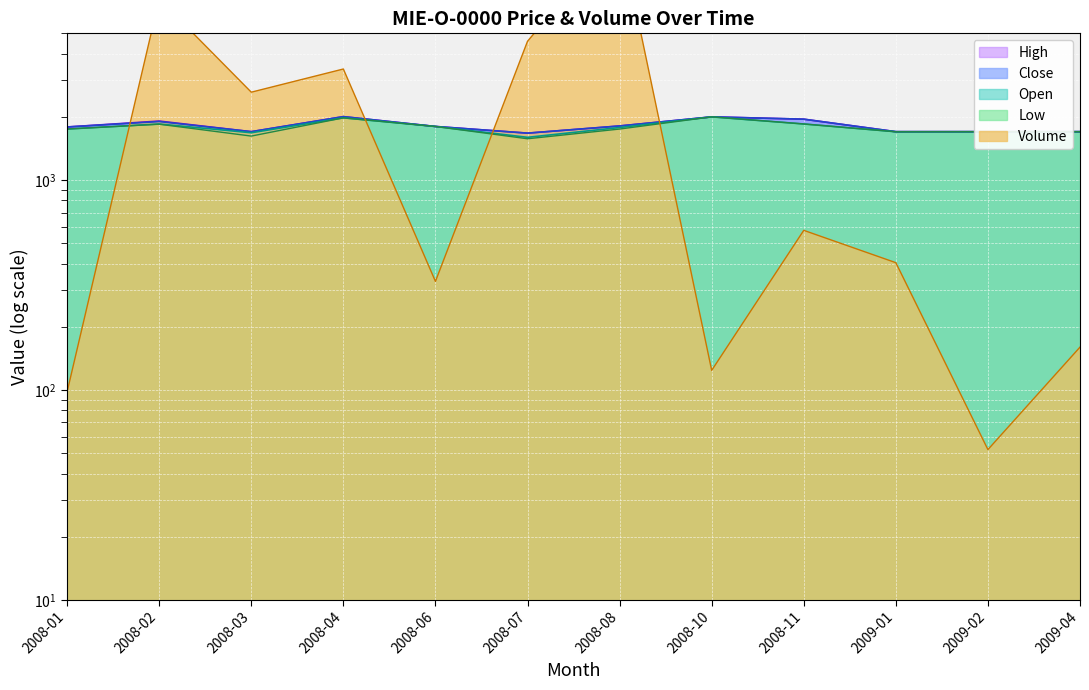

At which category is the sum across all series the highest?

2008-08